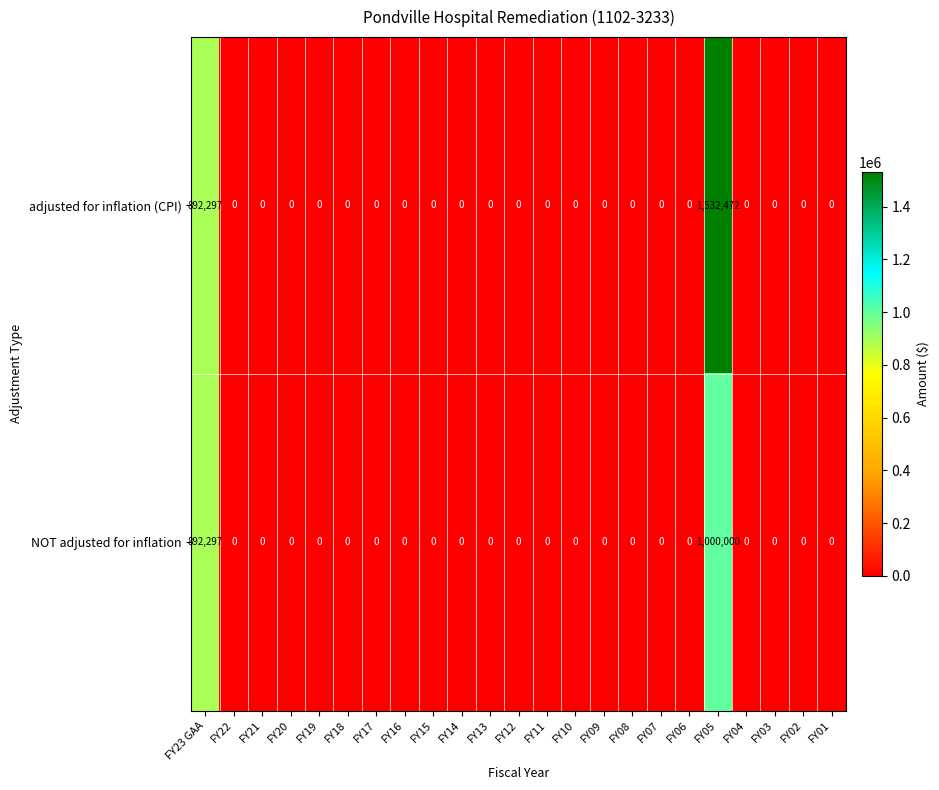

What is the greatest value displayed?

1532472